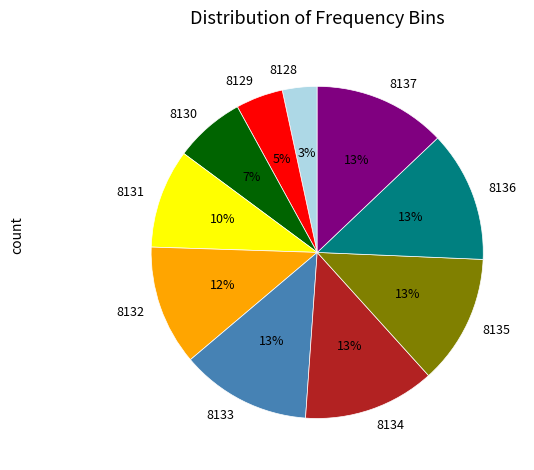

Combined, do 8128 and 8135 account for over 50%?

No